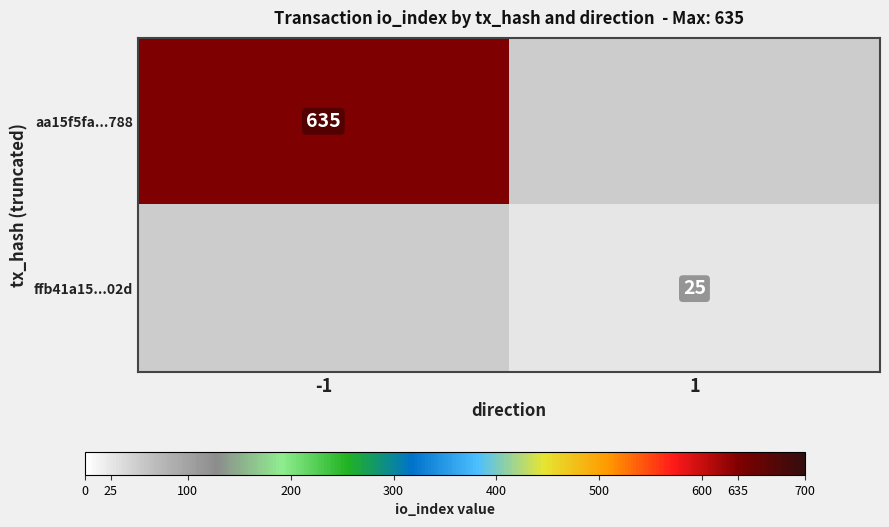

The value of aa15f5fa...788 at -1 is 635. True or false?

True